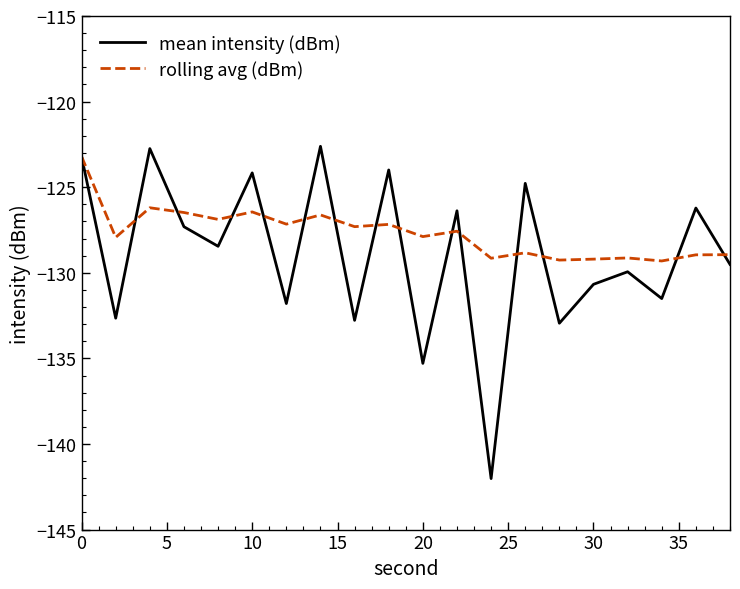

List the series in order of their overall mean, highest first.

rolling avg (dBm), mean intensity (dBm)